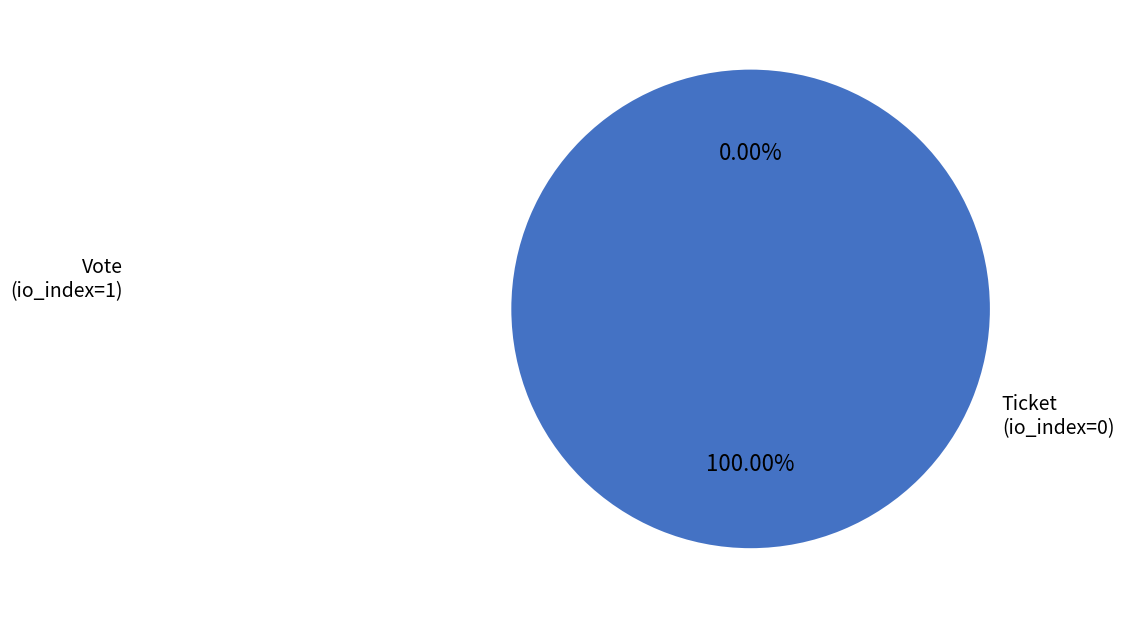

True or false: Ticket (io_index=0) accounts for 0% of the total.

True